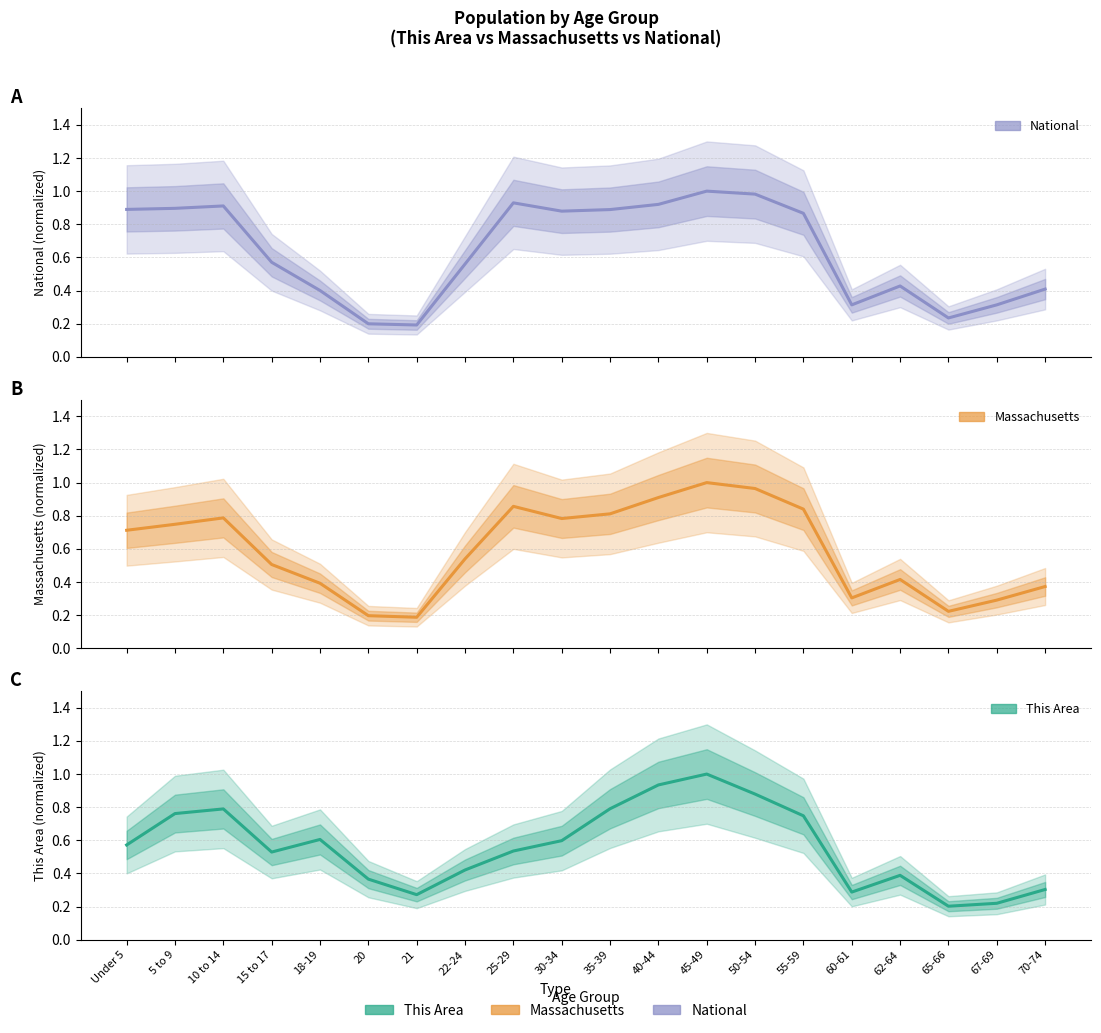

Is the value of Massachusetts at 50-54 greater than the value of This Area at 62-64?

Yes